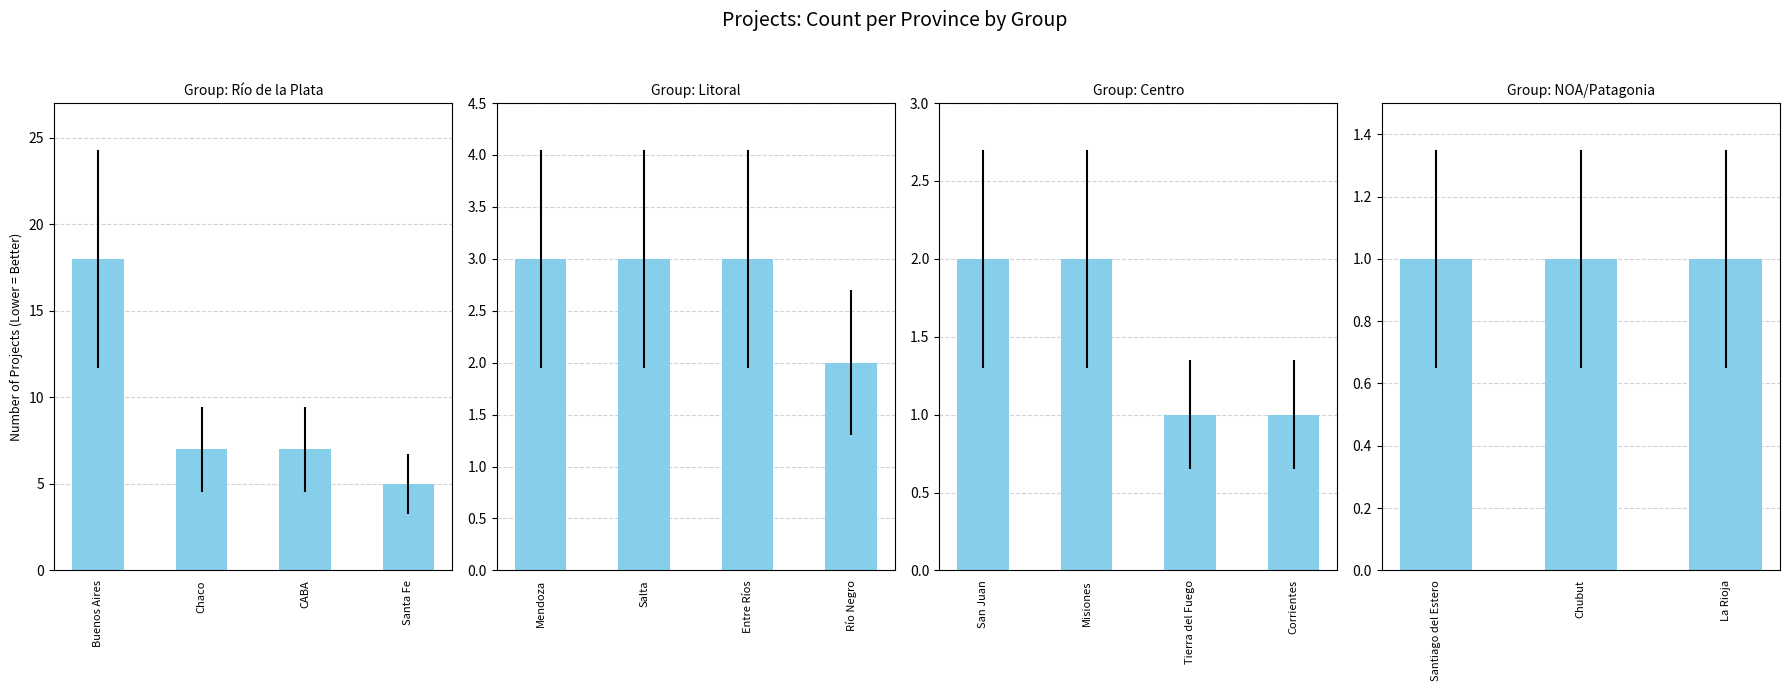

List the labels in order of value, smallest first.

Tierra del Fuego, Corrientes, Santiago del Estero, Chubut, La Rioja, Río Negro, San Juan, Misiones, Mendoza, Salta, Entre Ríos, Santa Fe, Chaco, CABA, Buenos Aires